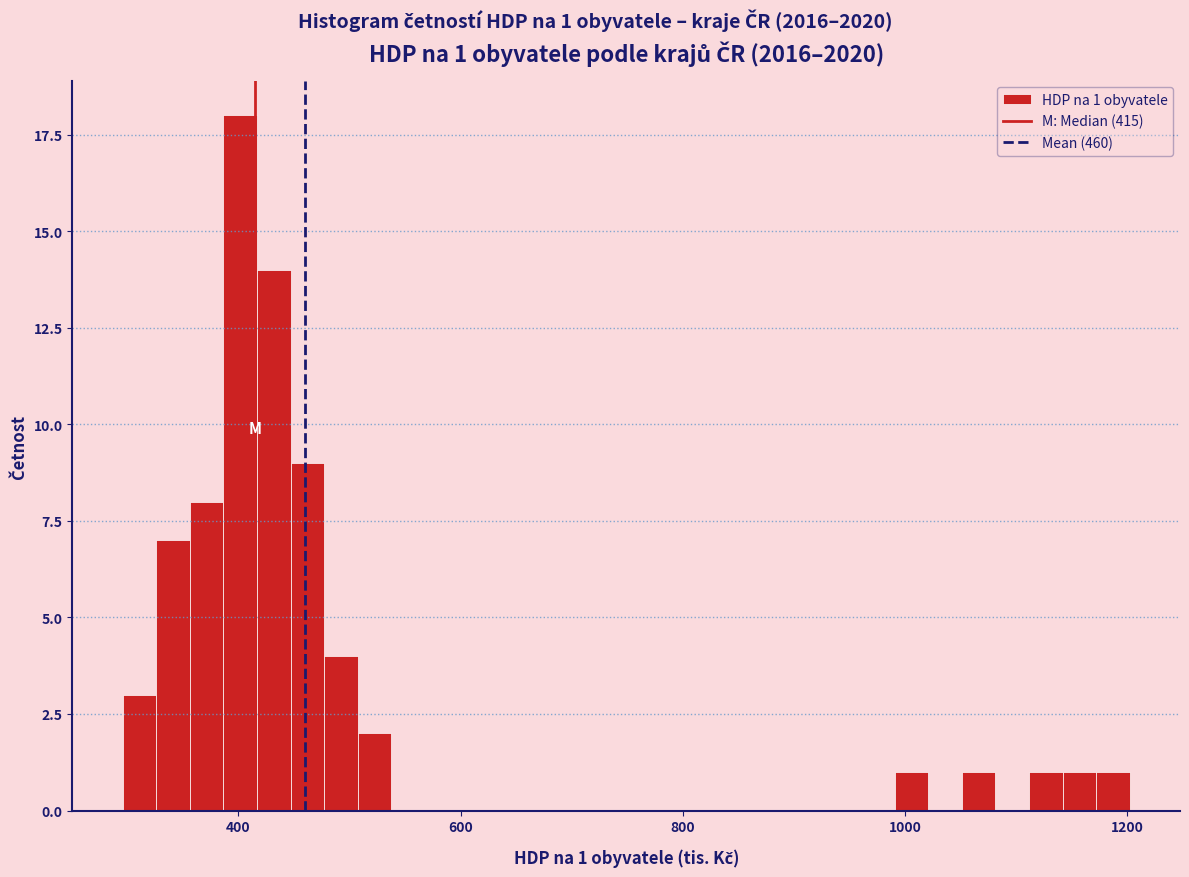

Around what value on the x-axis is the tallest bar? Give the approximate position of its centre, as read against the axis.

400